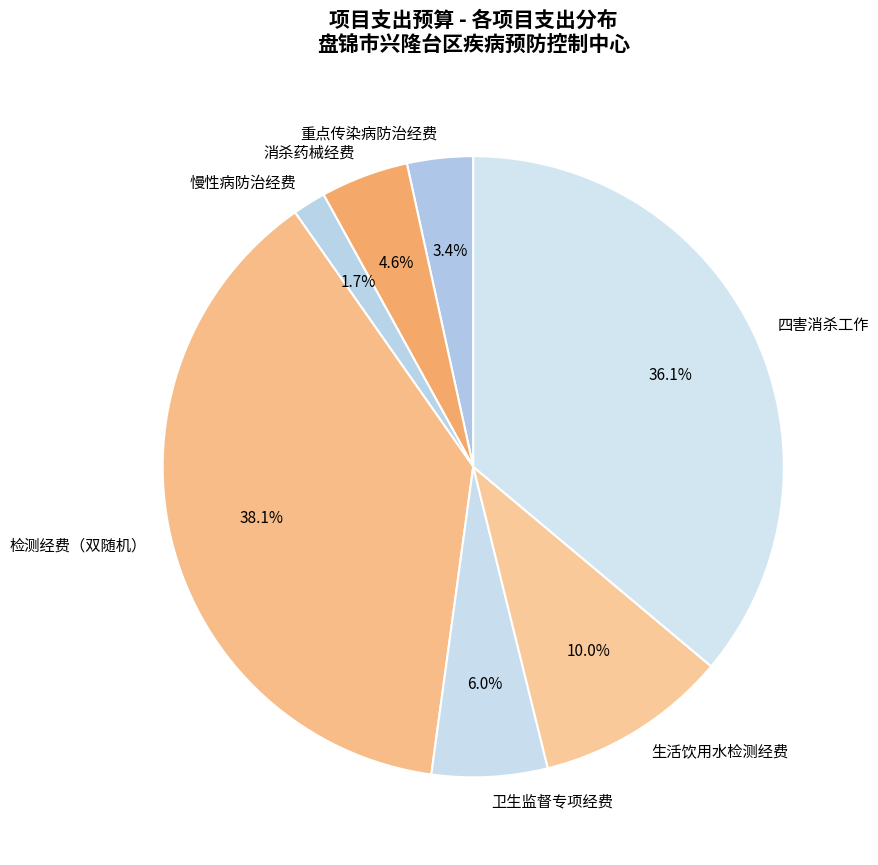

To the nearest percent, what portion does 四害消杀工作 represent?

36%